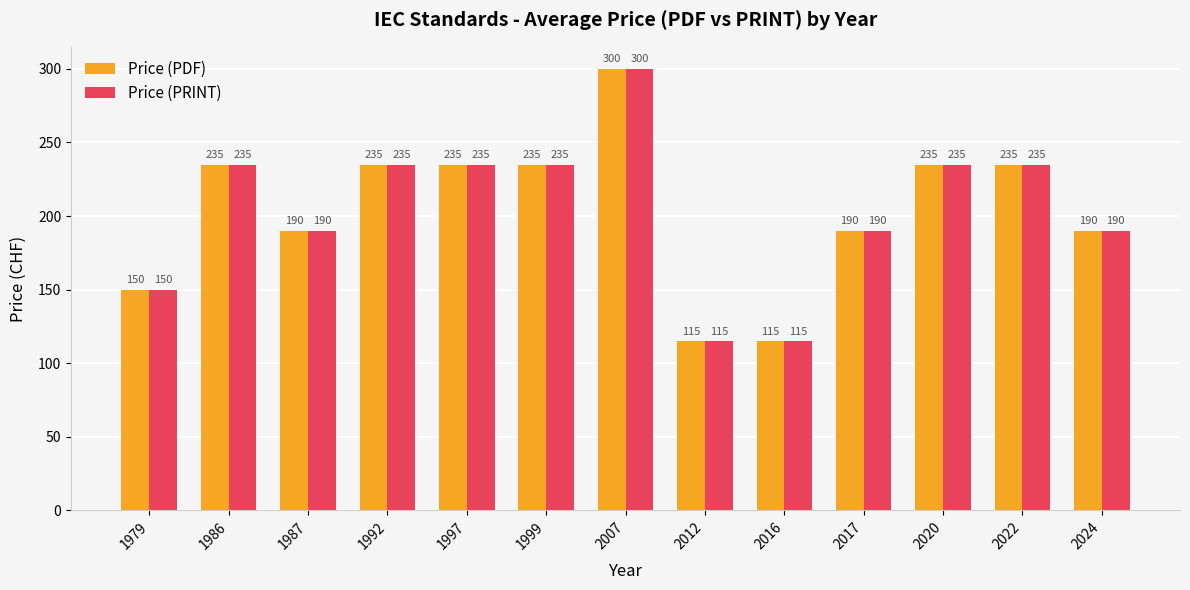

Reading right to left, what are all the values shown in this chart?

Price (PDF): 190	235	235	190	115	115	300	235	235	235	190	235	150
Price (PRINT): 190	235	235	190	115	115	300	235	235	235	190	235	150